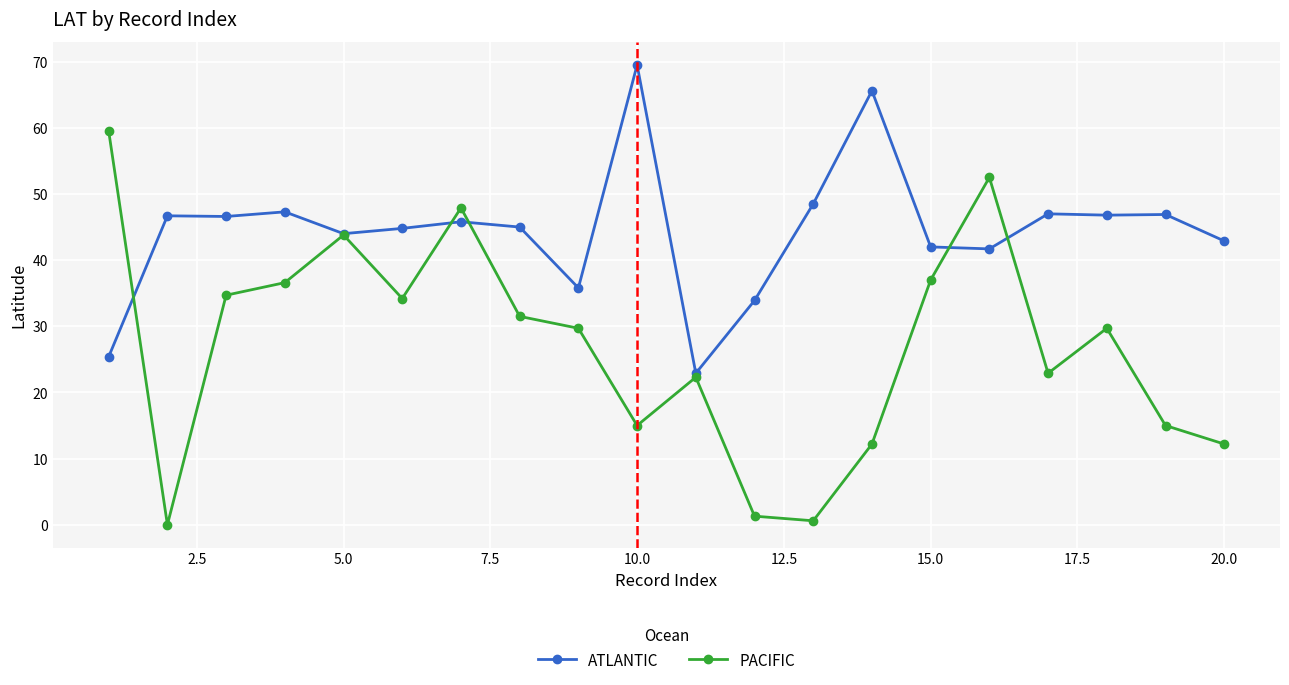

What is the highest value of the PACIFIC series?

59.5